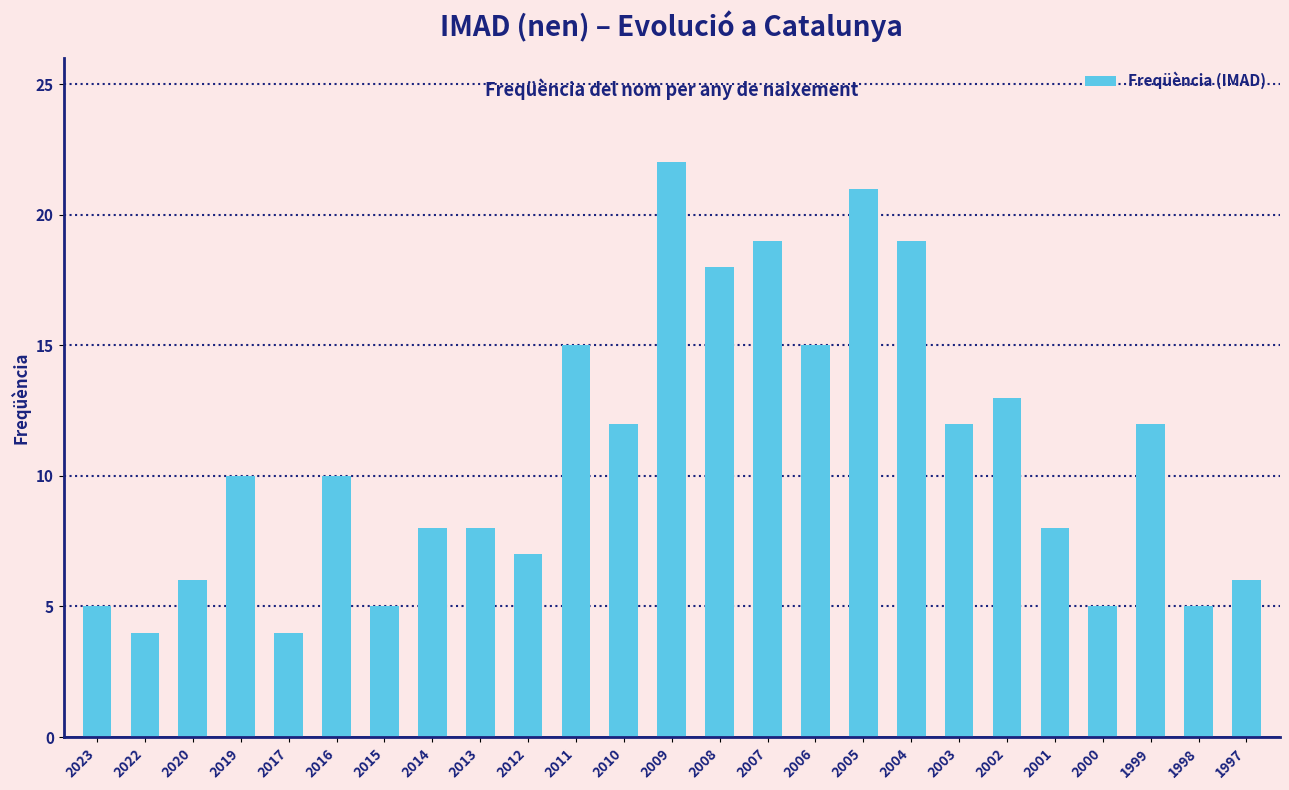

What is the value of the 15th bar from the left?

19